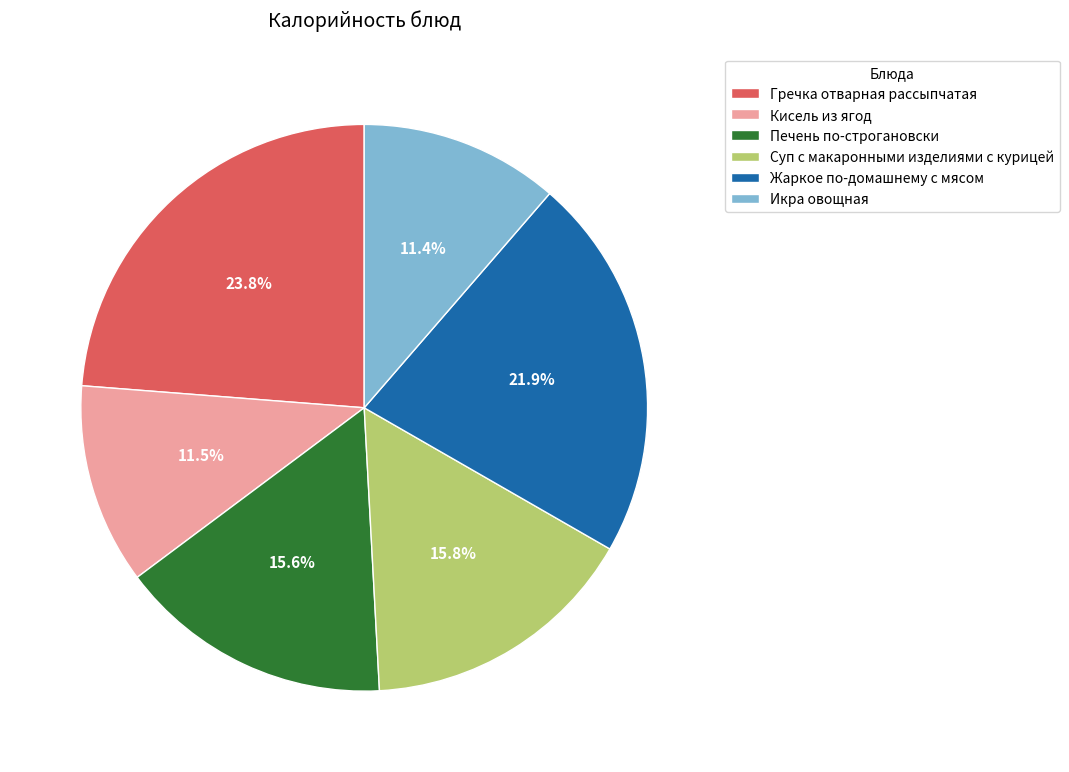

Is there any slice that represents more than half of the pie?

No